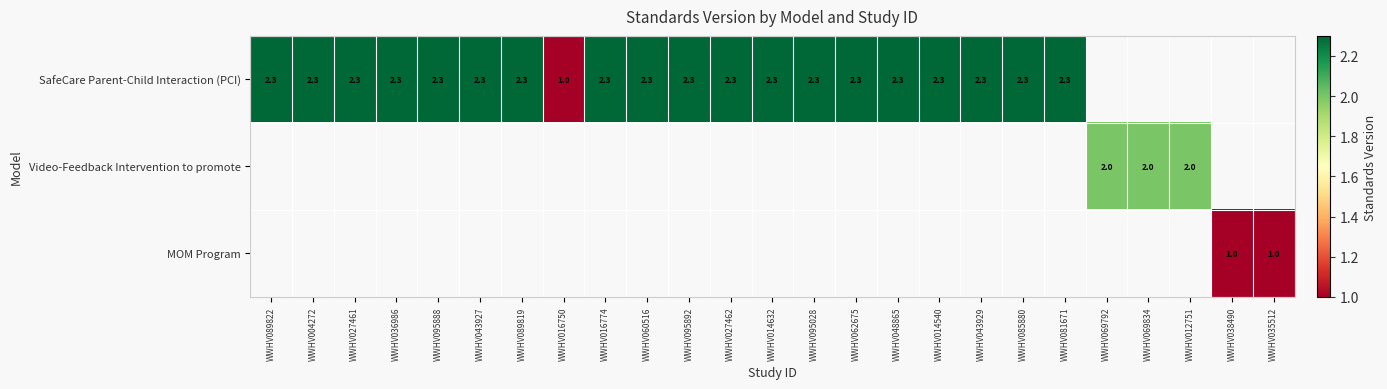

At which category does the chart reach its peak across all series?

WWHV089822